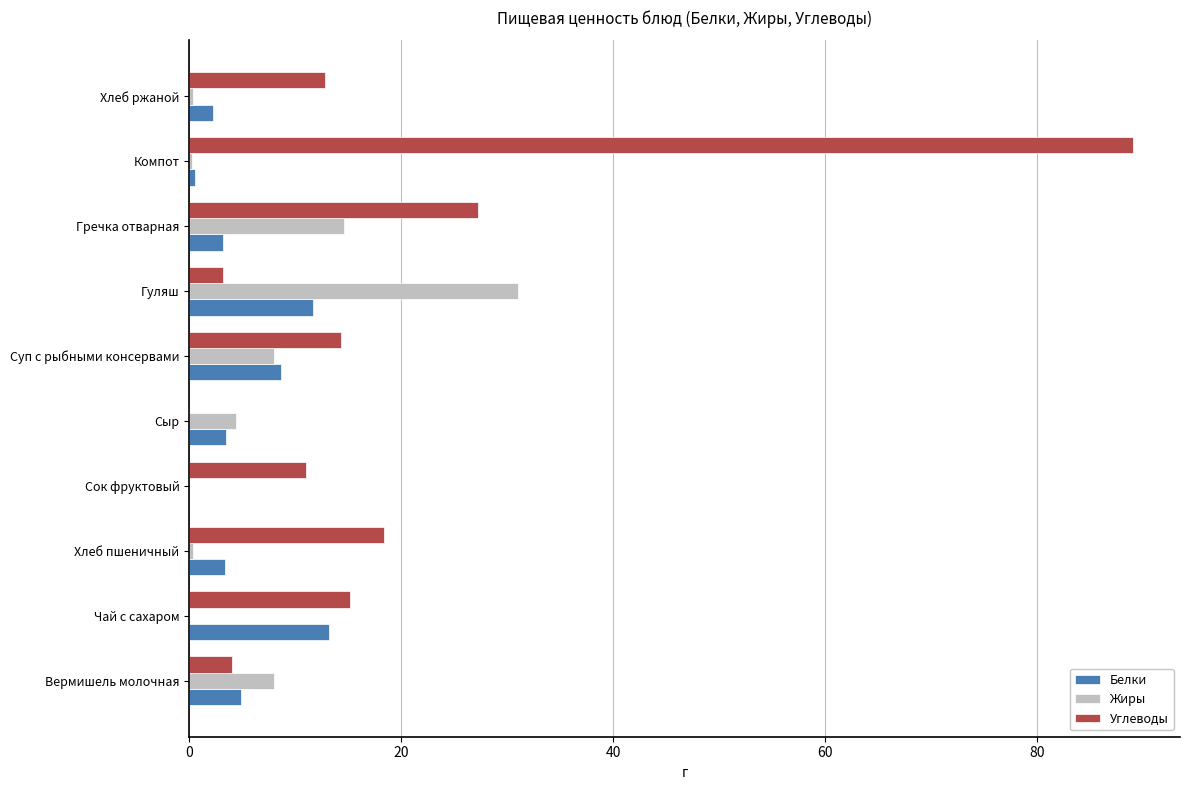

How many positive values does the Углеводы series have?

9